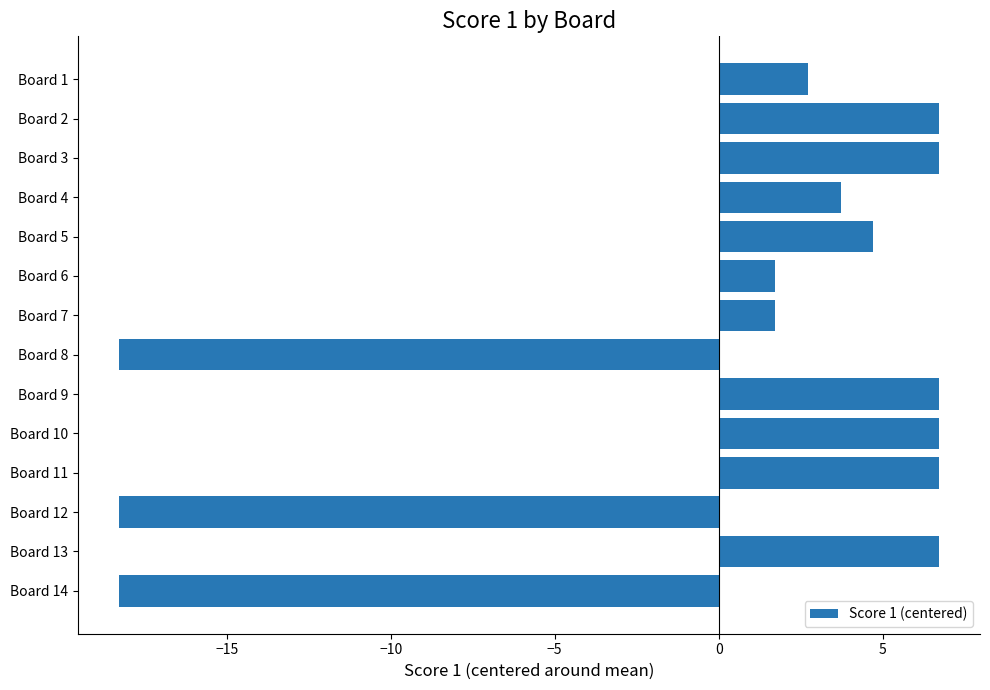

What is the difference between the values at Board 6 and Board 4?

2.0